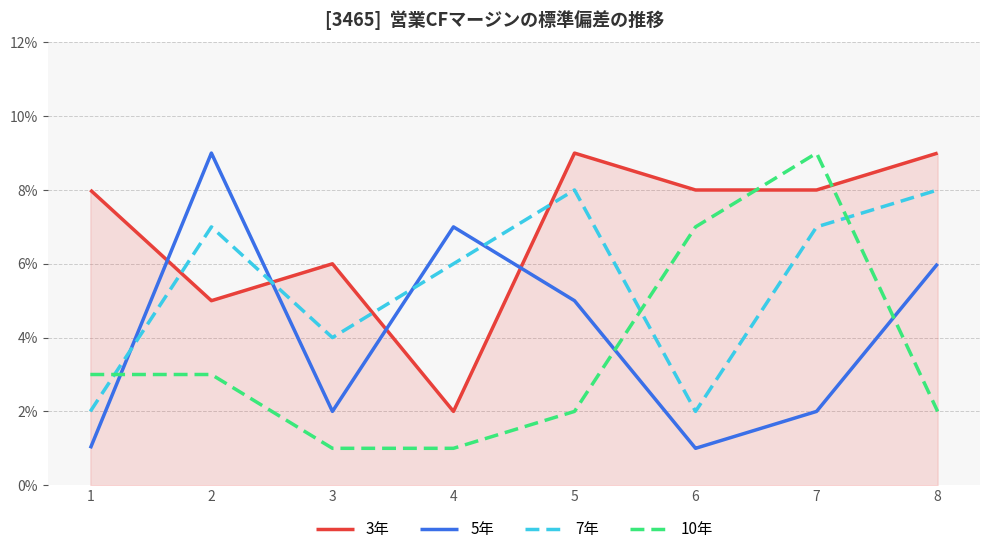

At which category is the sum across all series the highest?

7